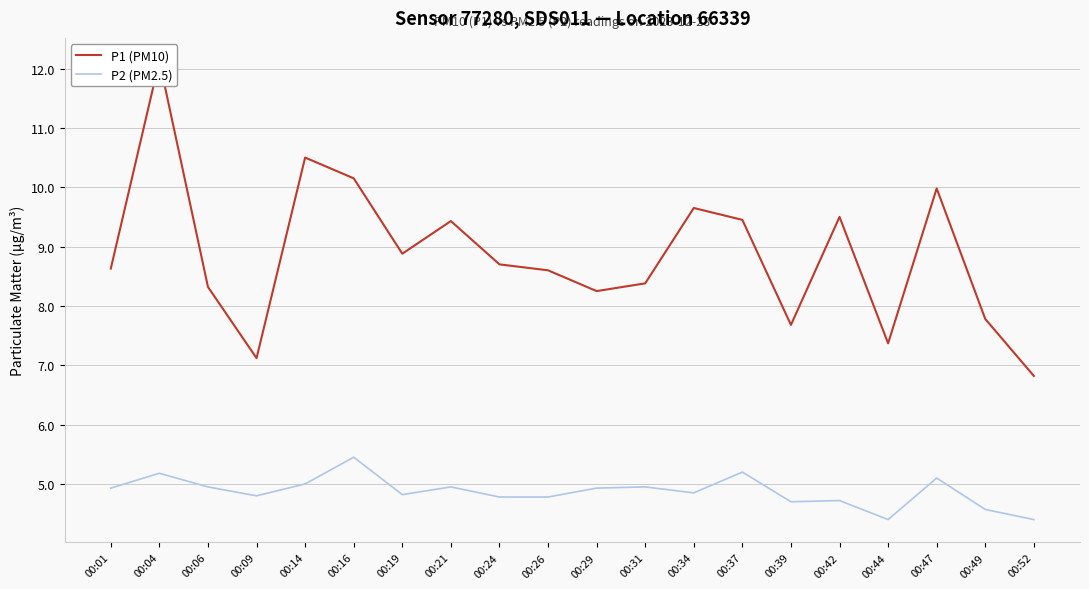

What is the spread (max minus min) of values at 00:39?

3.0